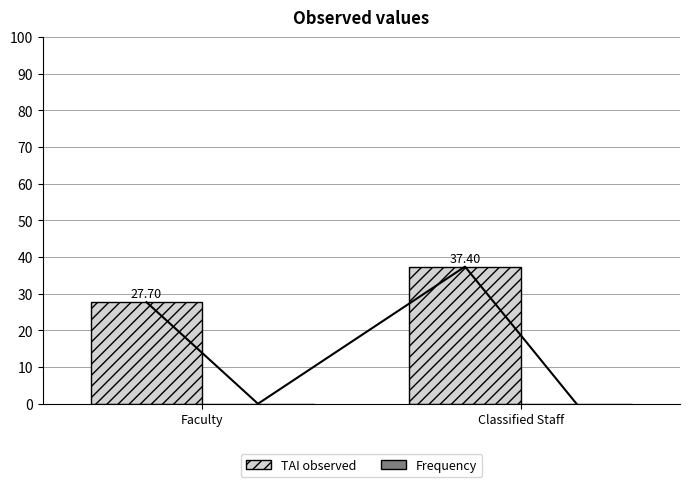

What is the difference between the TAI observed values at Faculty and Classified Staff?

9.7